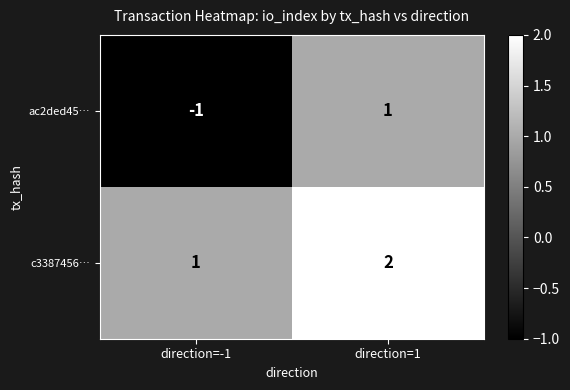

At which category is the sum across all series the highest?

direction=1